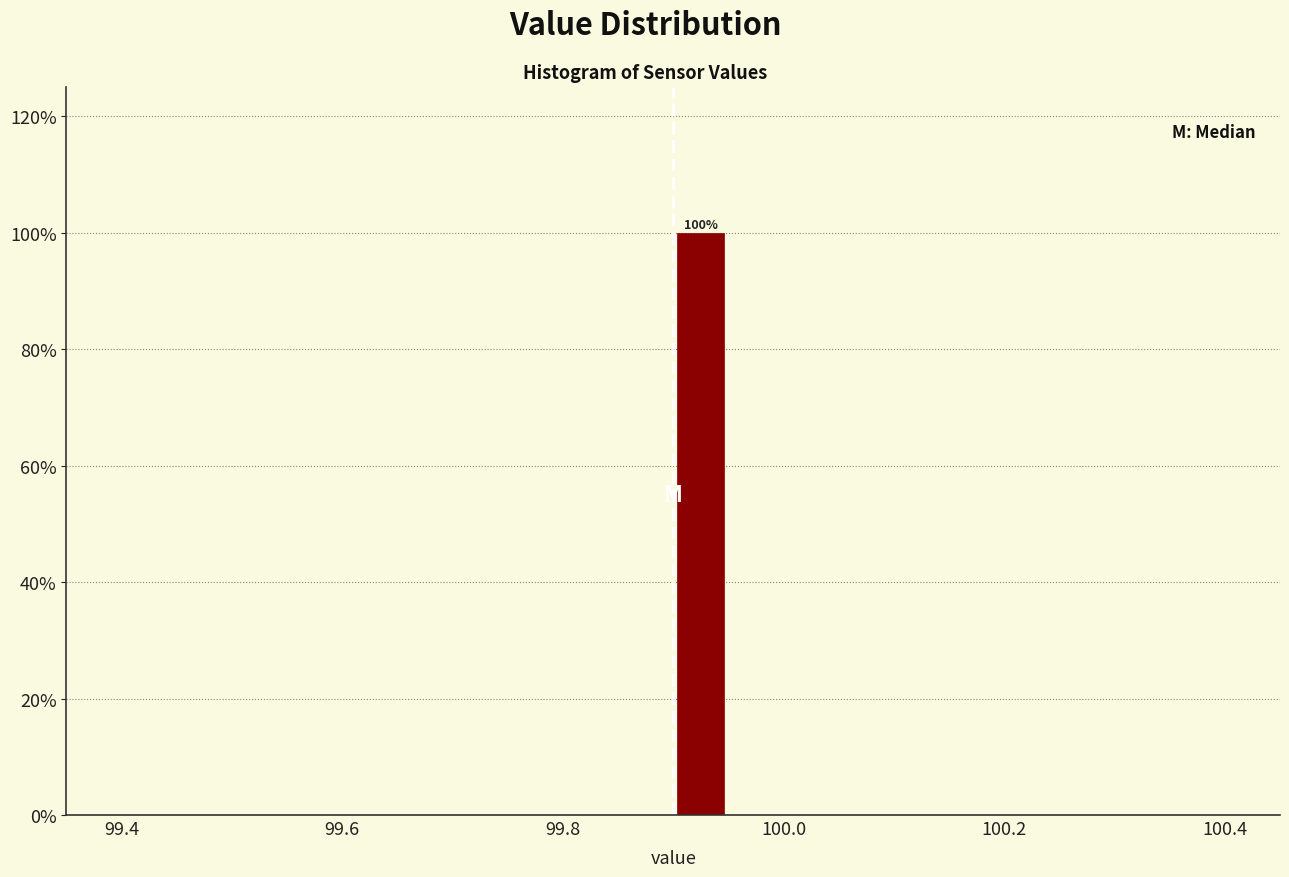

Read against the x-axis, roughly where is the centre of the tallest bar?

99.92